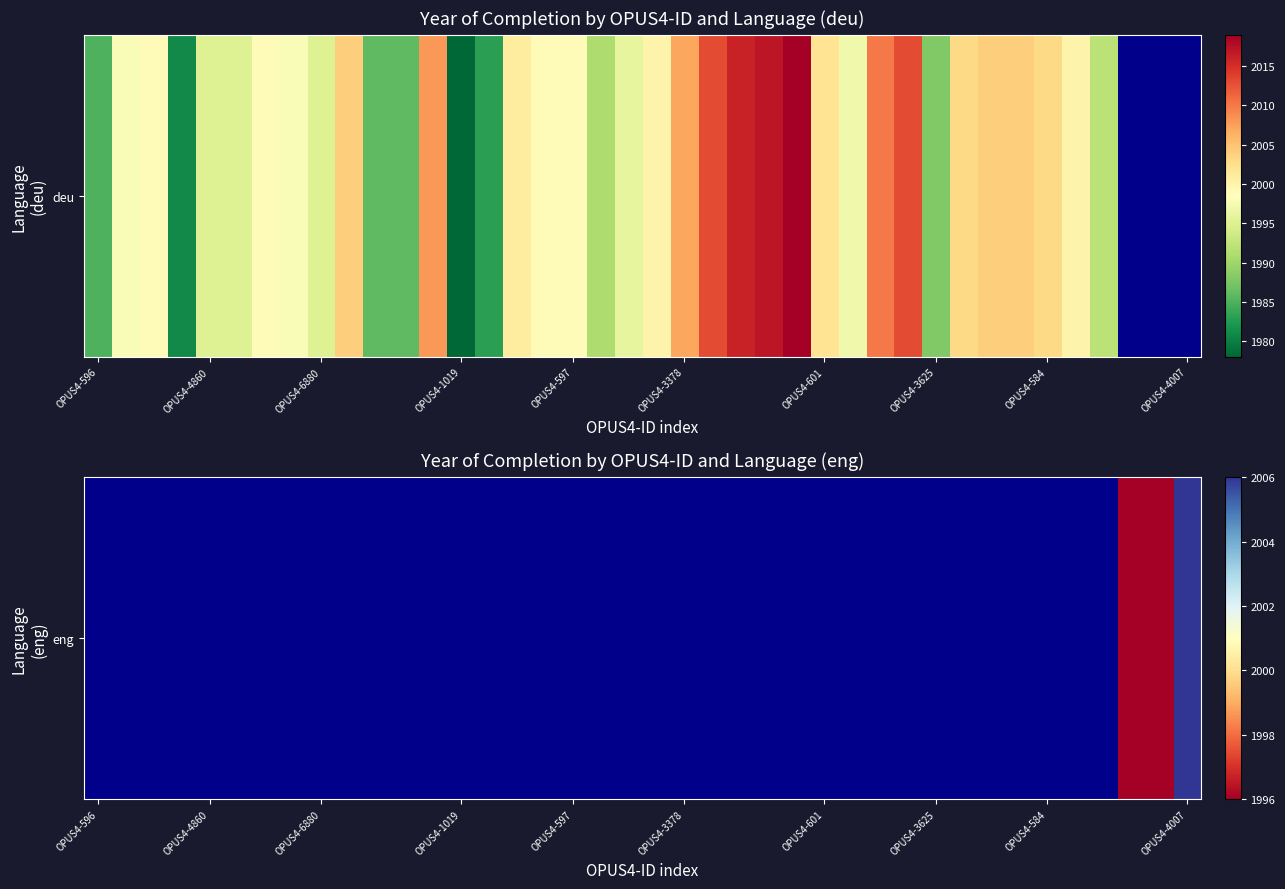

Is it true that the value at 38 is 1996.0?

True